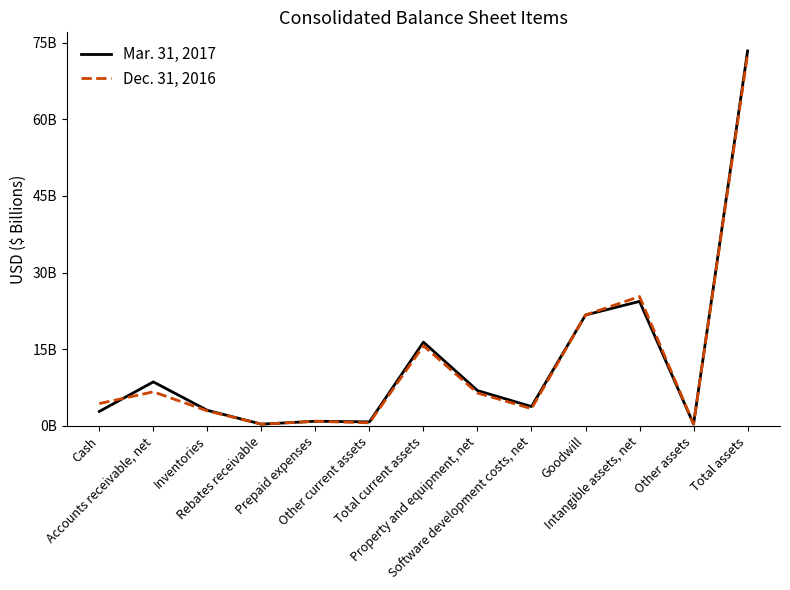

What is the difference between the highest and lowest values at Cash?

1.5